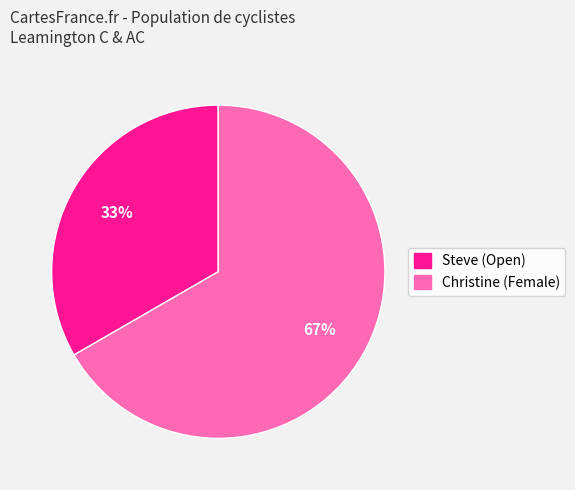

Is there any slice that represents more than half of the pie?

Yes